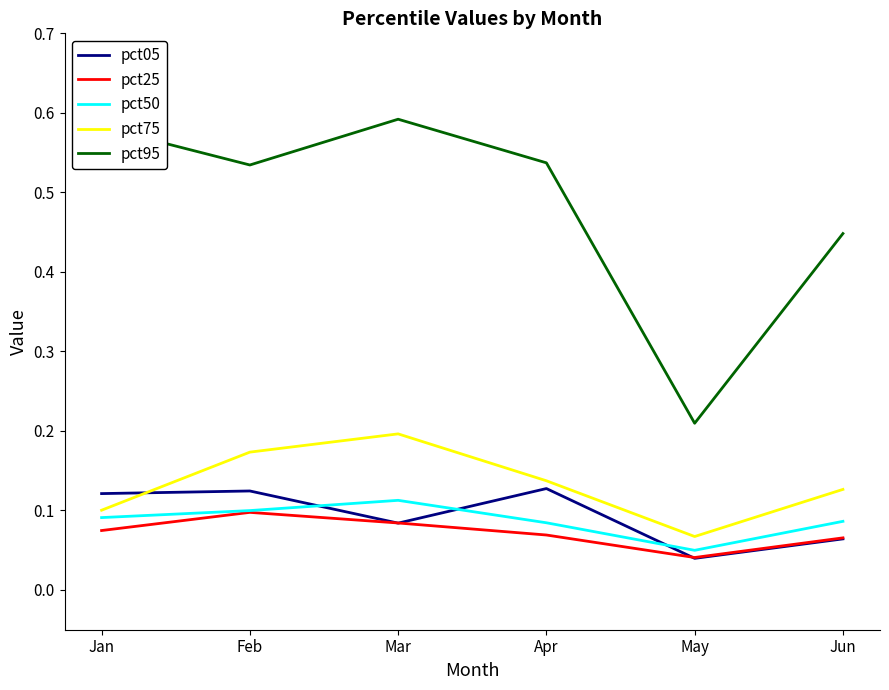

List the series in order of their peak value, highest first.

pct95, pct75, pct05, pct50, pct25